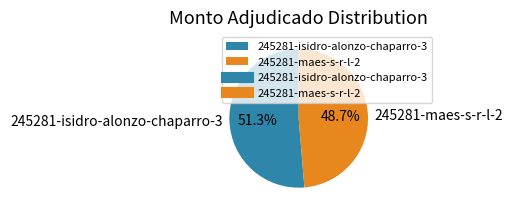

To the nearest percent, what is the combined percentage of 245281-maes-s-r-l-2 and 245281-isidro-alonzo-chaparro-3?

100%